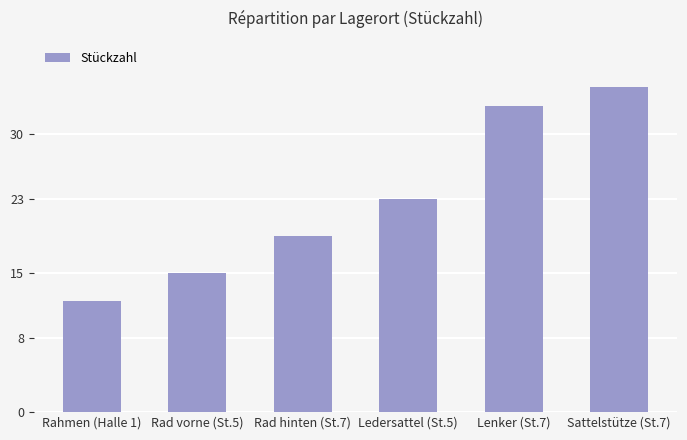

How many categories are shown in the chart?

6